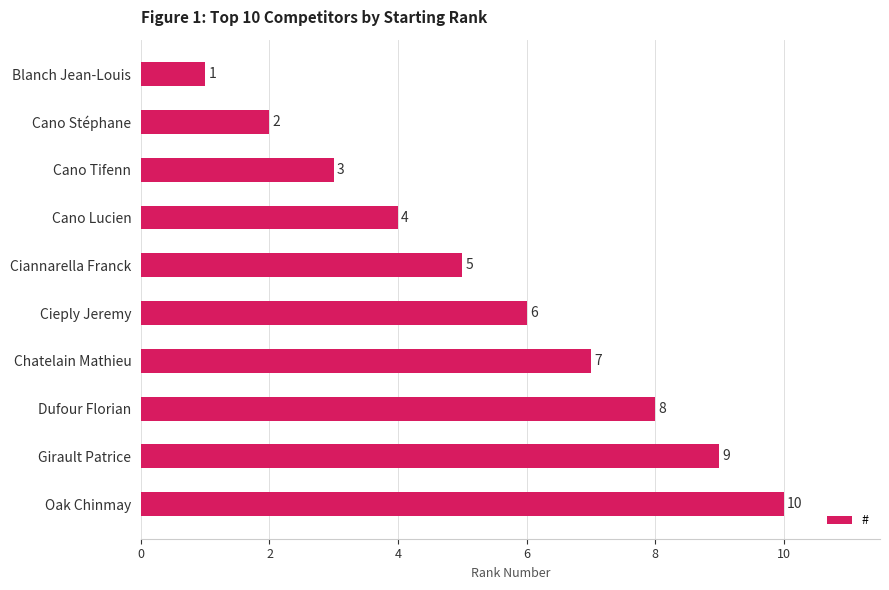

List the labels in order of value, smallest first.

Blanch Jean-Louis, Cano Stéphane, Cano Tifenn, Cano Lucien, Ciannarella Franck, Cieply Jeremy, Chatelain Mathieu, Dufour Florian, Girault Patrice, Oak Chinmay